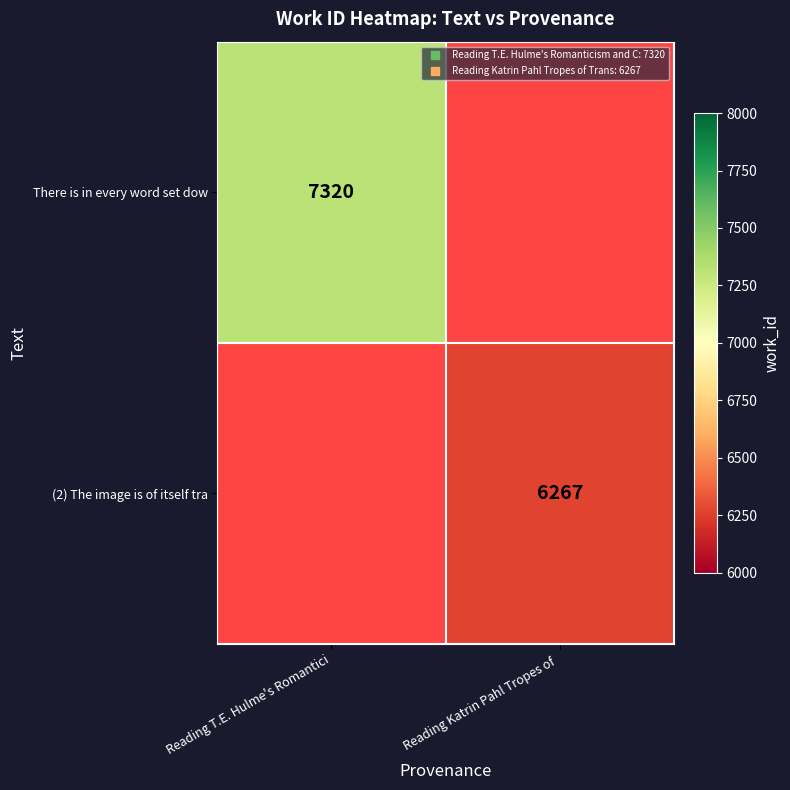

The value of (2) The image is of itself tra at Reading Katrin Pahl Tropes of is 2681.7. True or false?

False